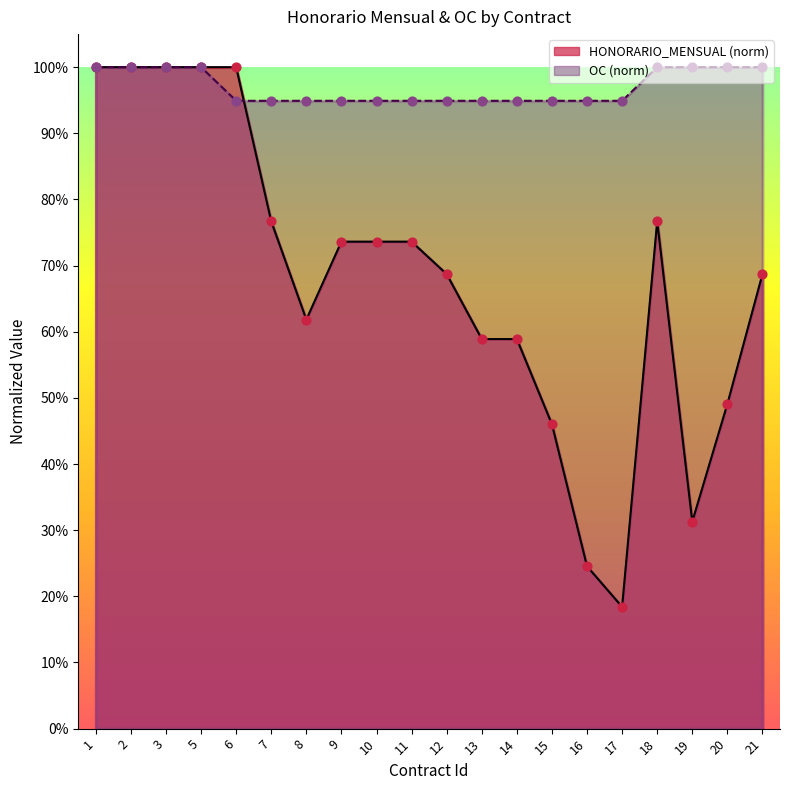

Which series has the largest total across all categories?

OC